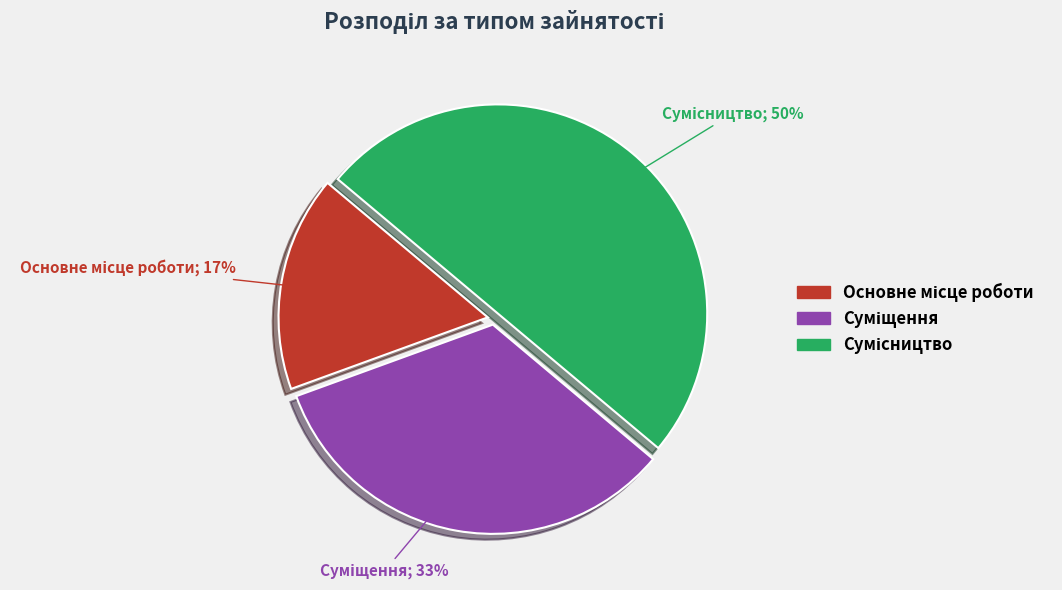

To the nearest percent, what is the average slice percentage?

33%